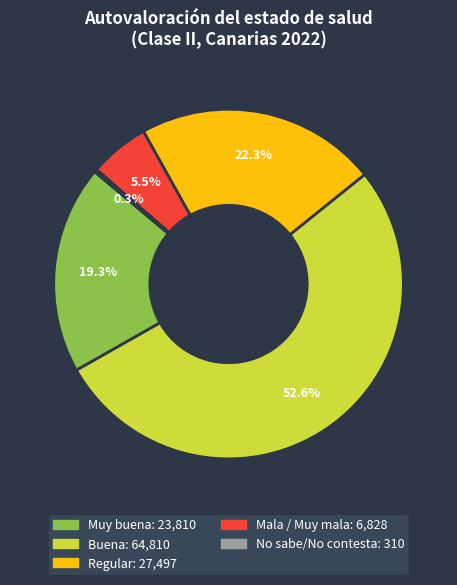

What portion of the pie excludes Muy buena?

80.7%